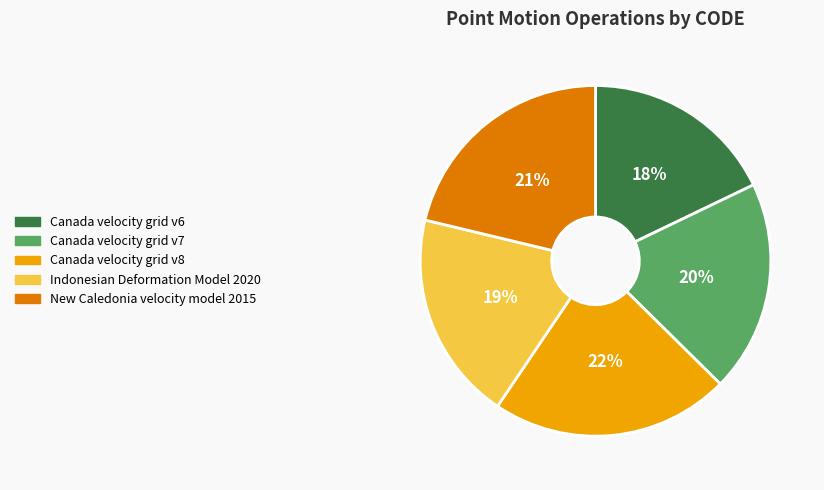

To the nearest percent, what is the average slice percentage?

20%